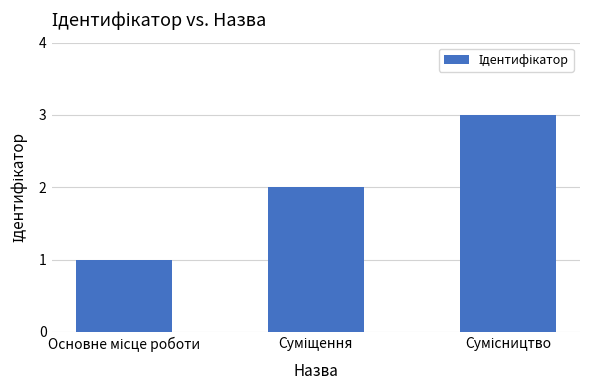

What is the sum of all values?

6